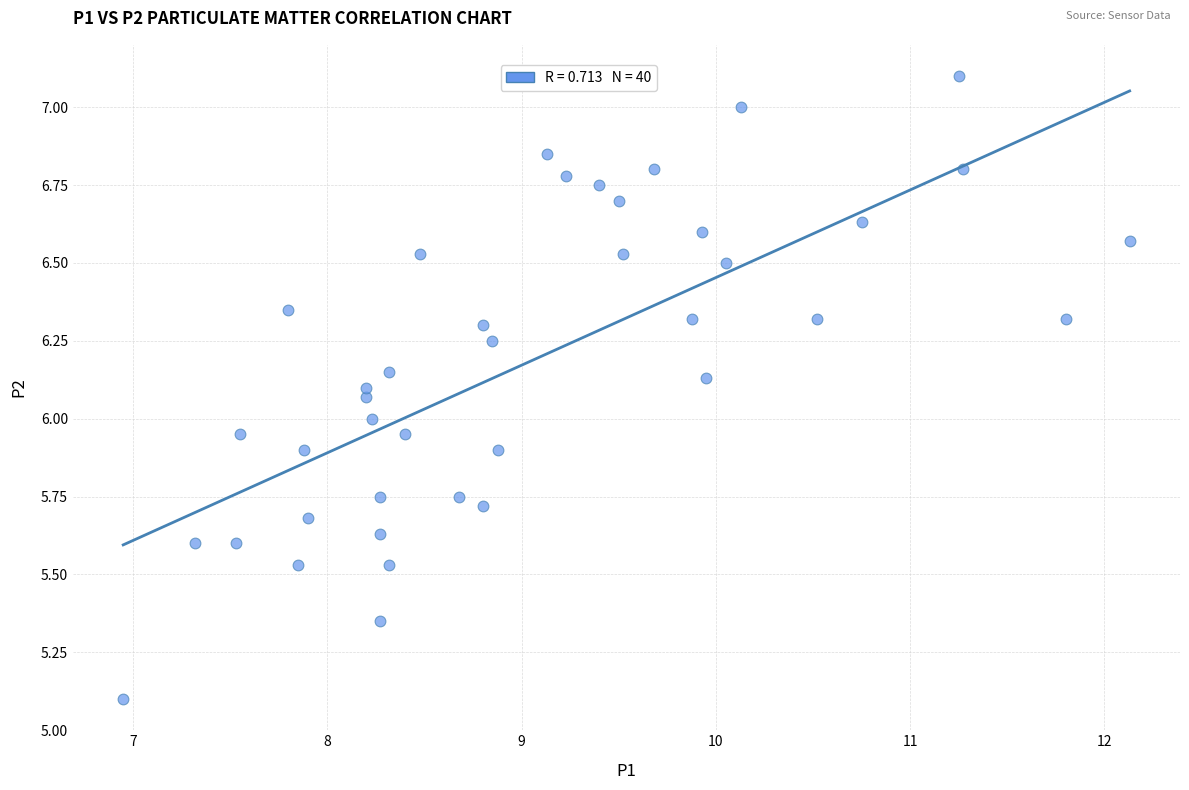

What is the range of Y values (max minus min)?

2.0